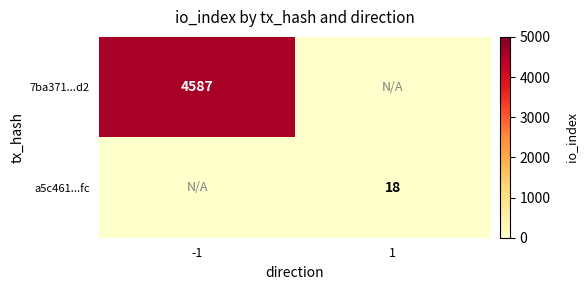

The value of 7ba371...d2 at -1 is 4587. True or false?

True